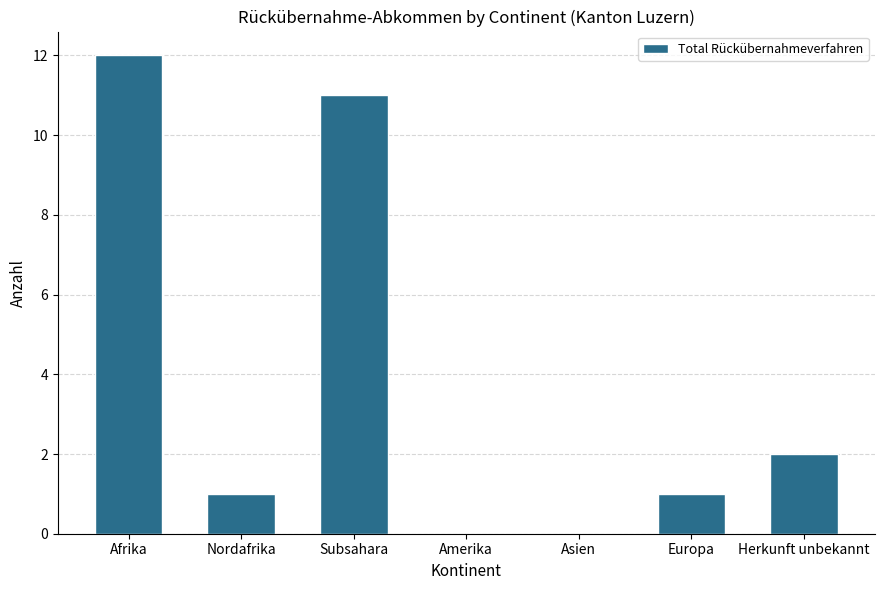

True or false: the data shows 1 at Europa.

True